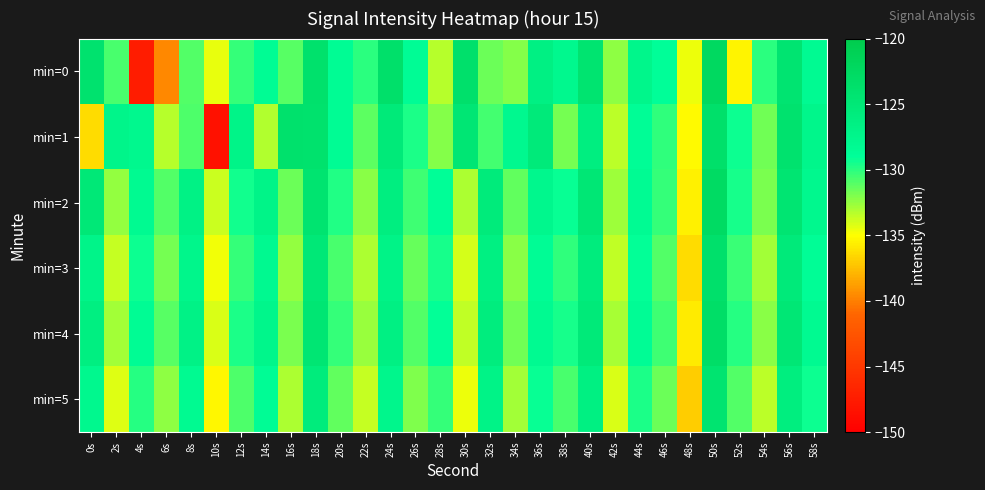

Which label corresponds to the largest value in the chart?

50s